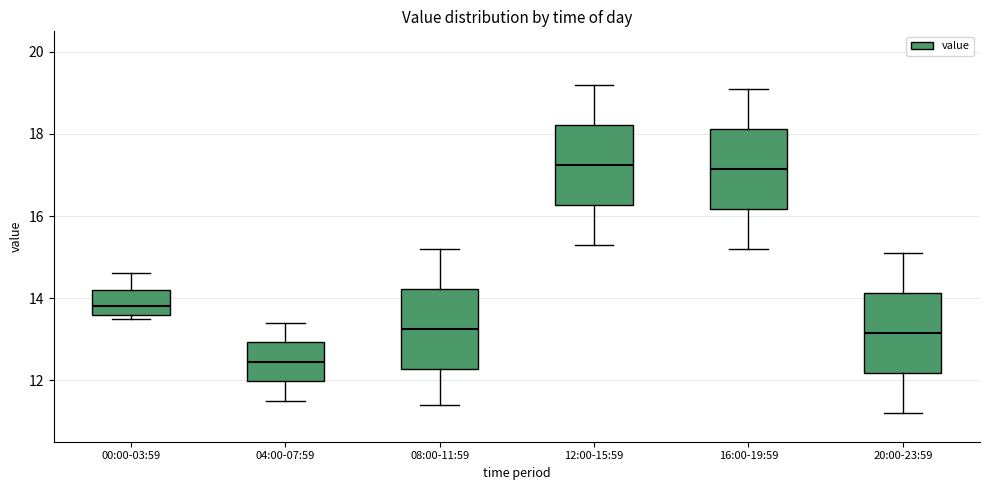

Where does the median line of the box for 12:00-15:59 sit on the y-axis? The values are not printed on the chart, so give them approximately, as read against the axis.

17.2